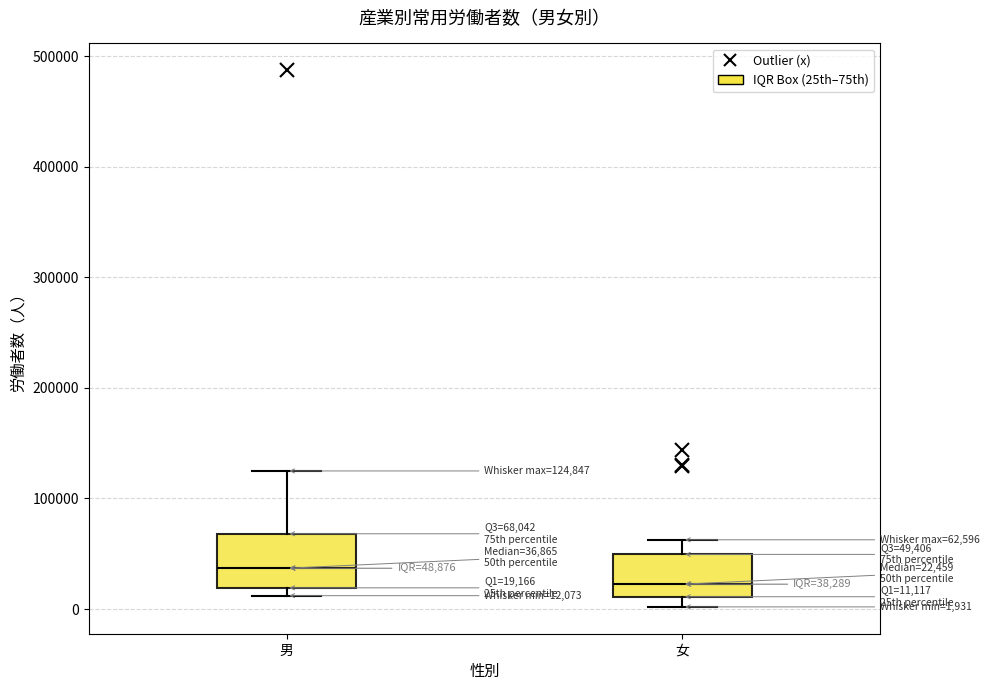

Comparing the boxes themselves (not the whiskers), which one is the tallest?

男